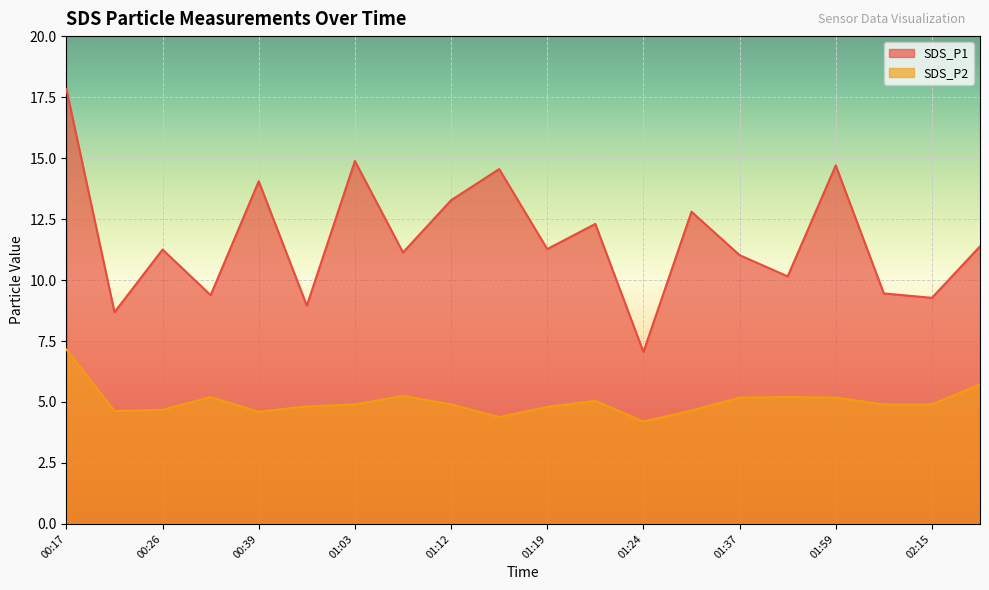

Does the chart display data point markers on the line(s)?

No